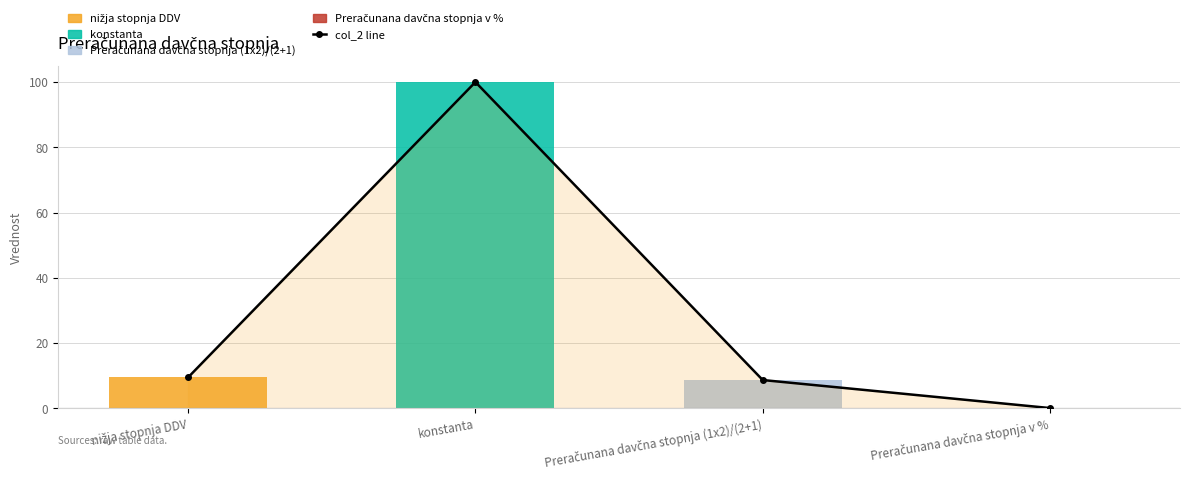

Which label corresponds to the largest value in the chart?

konstanta